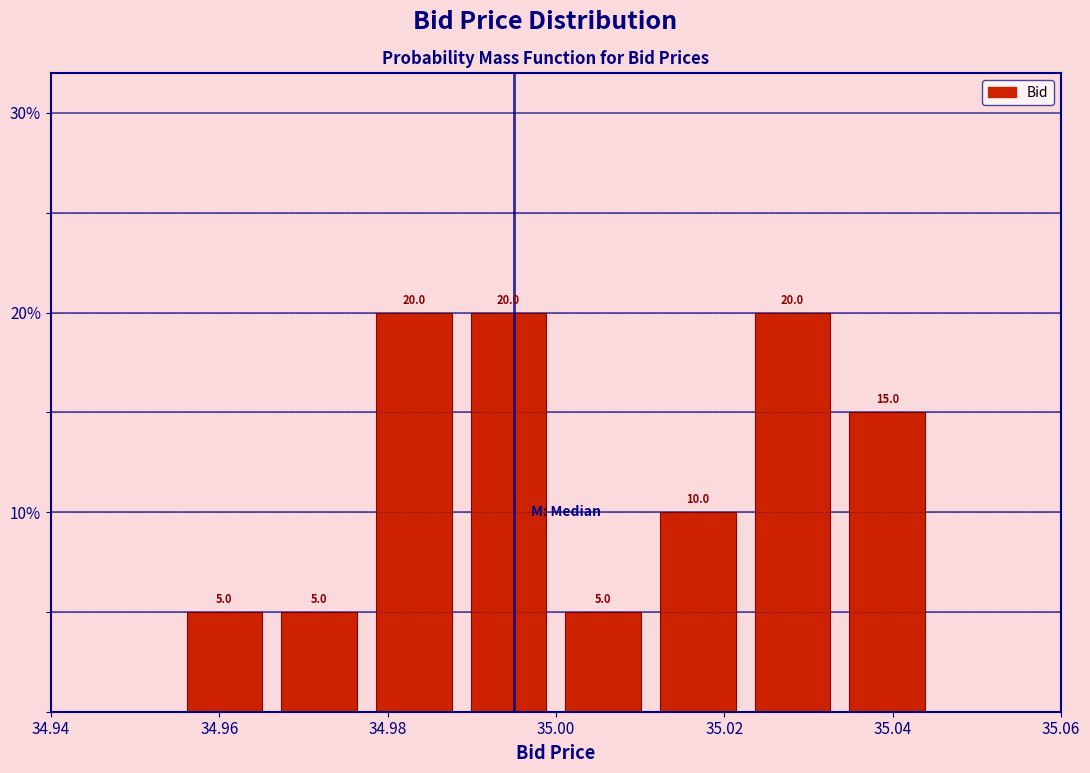

Reading left to right, transcribe this chart: for each bar, give the range it covers on the x-axis and its height. The bar edges are not printed on the chart, so give them approximately, as read against the axis.

34.956 to 34.966: 5.0
34.966 to 34.978: 5.0
34.978 to 34.988: 20.0
34.988 to 35.000: 20.0
35.000 to 35.012: 5.0
35.012 to 35.022: 10.0
35.022 to 35.034: 20.0
35.034 to 35.046: 15.0